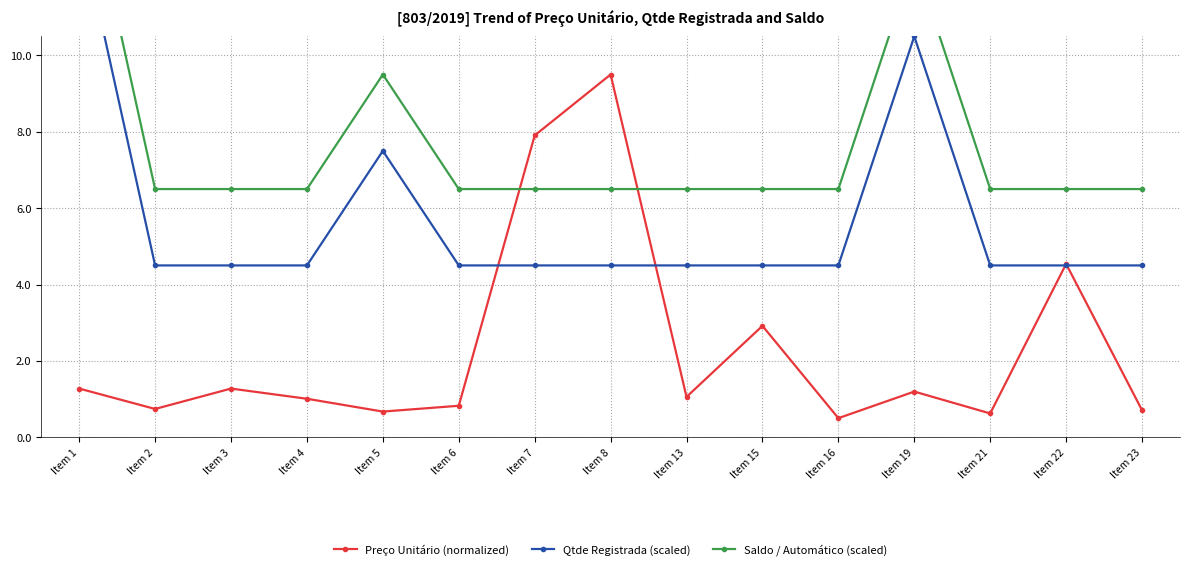

Which has a higher value, Item 23 or Item 2?

Item 2